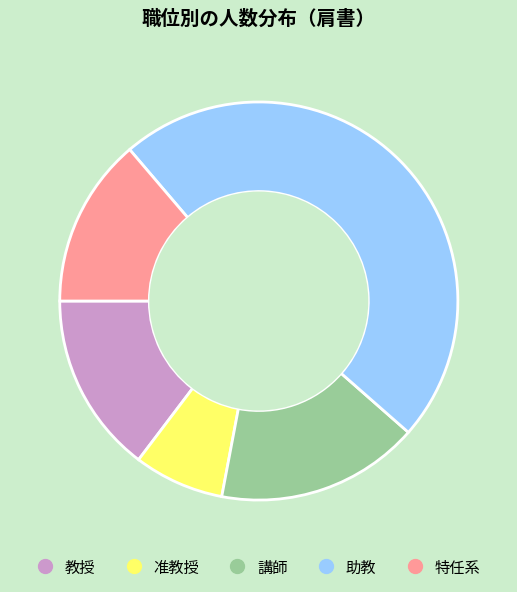

Is there a majority slice in this chart?

No